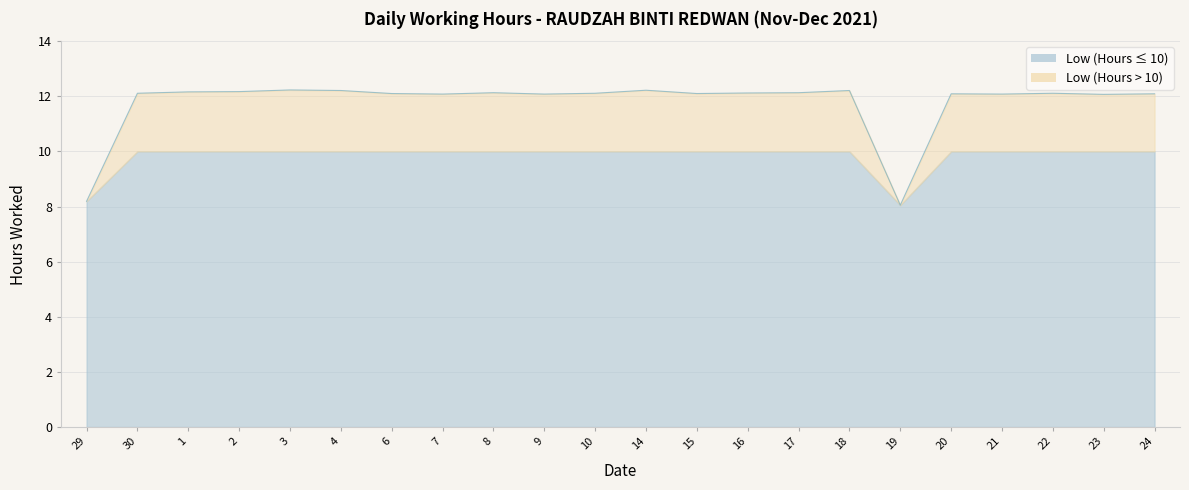

Rank the categories by value from highest to lowest.

3, 14, 4, 18, 2, 1, 8, 17, 16, 30, 10, 22, 6, 15, 20, 24, 7, 9, 21, 23, 29, 19